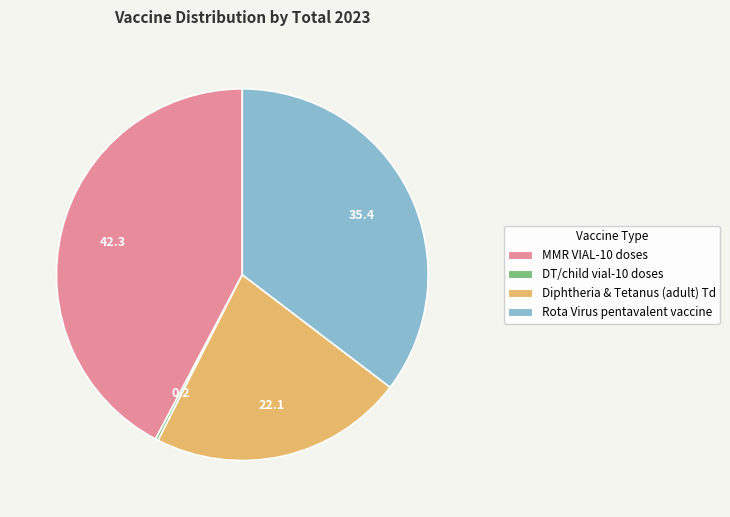

Which slice is the largest?

MMR VIAL-10 doses